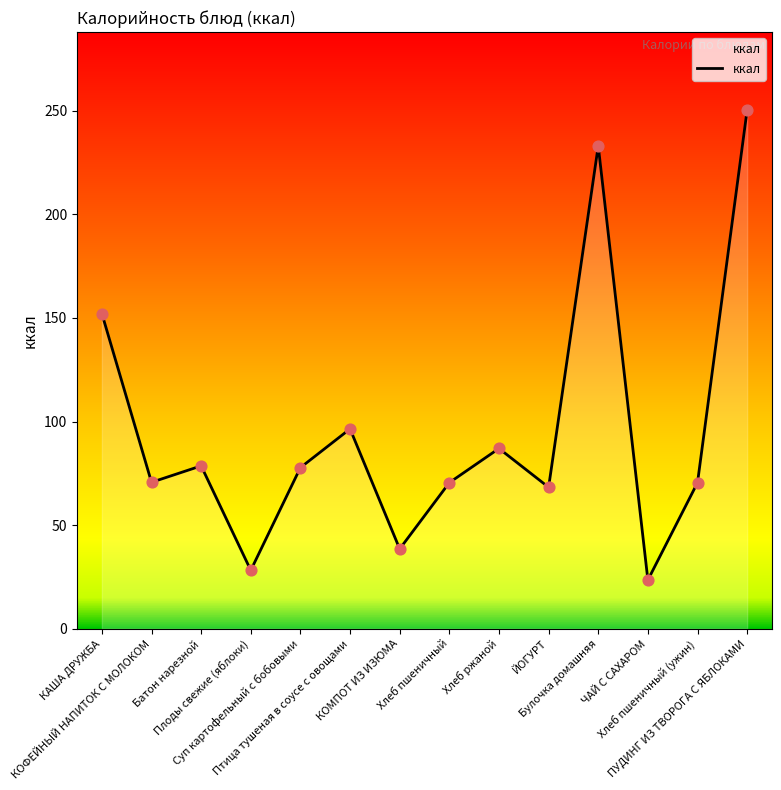

Approximately how many times larger is the value at ЙОГУРТ compared to Суп картофельный с бобовыми?

0.9